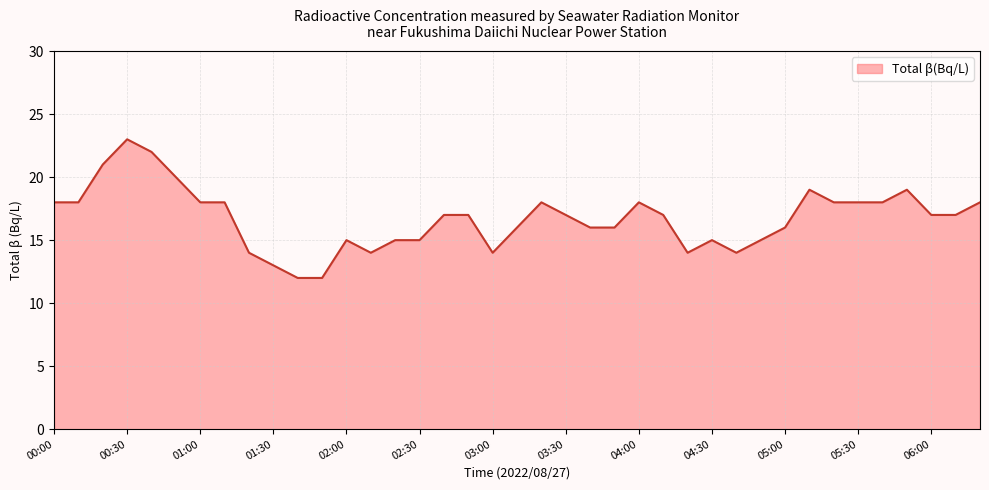

What is the sum of all values?

652